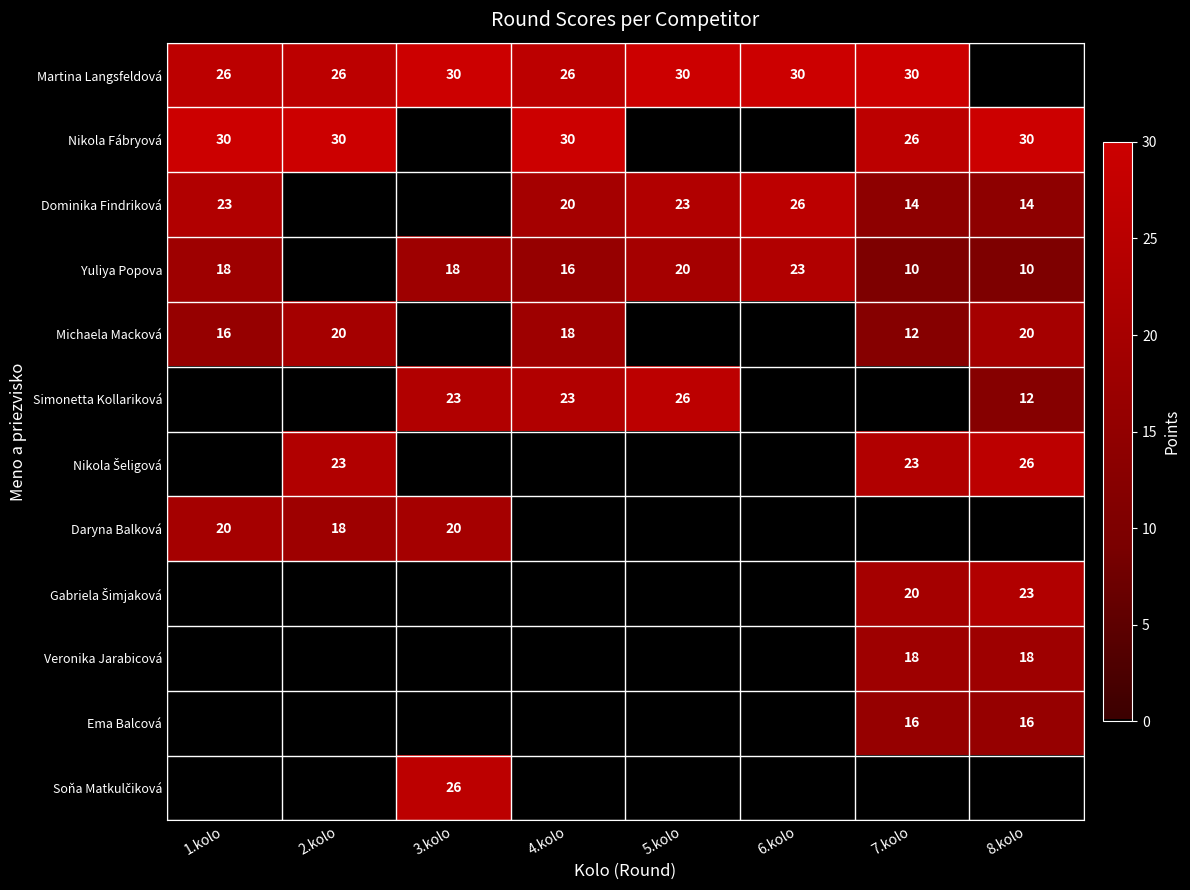

What is the sum of the Martina Langsfeldová values at 3.kolo and 1.kolo?

56